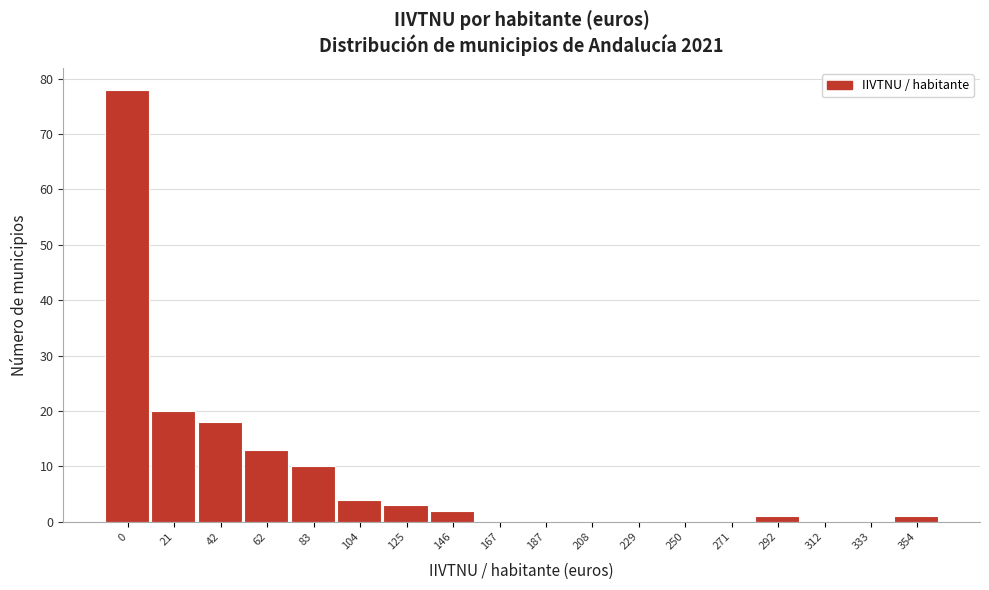

Reading right to left, list all the values displayed in this chart.

354=1	333=0	312=0	292=1	271=0	250=0	229=0	208=0	187=0	167=0	146=2	125=3	104=4	83=10	62=13	42=18	21=20	0=78